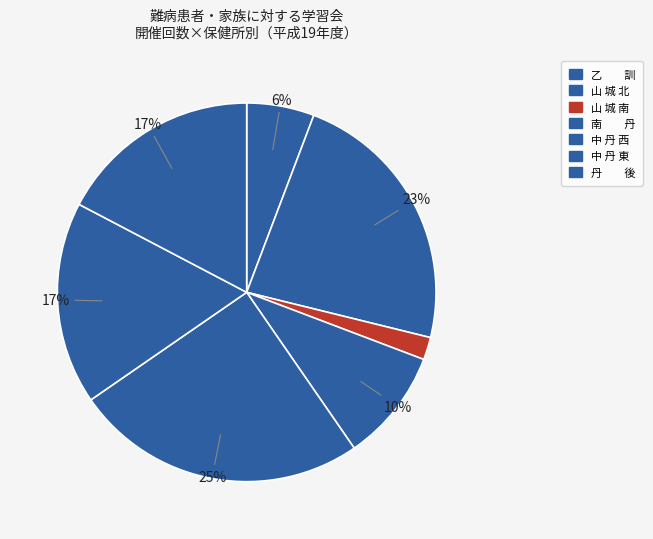

What is the change in value from 山 城 北 to 中 丹 東?

-3